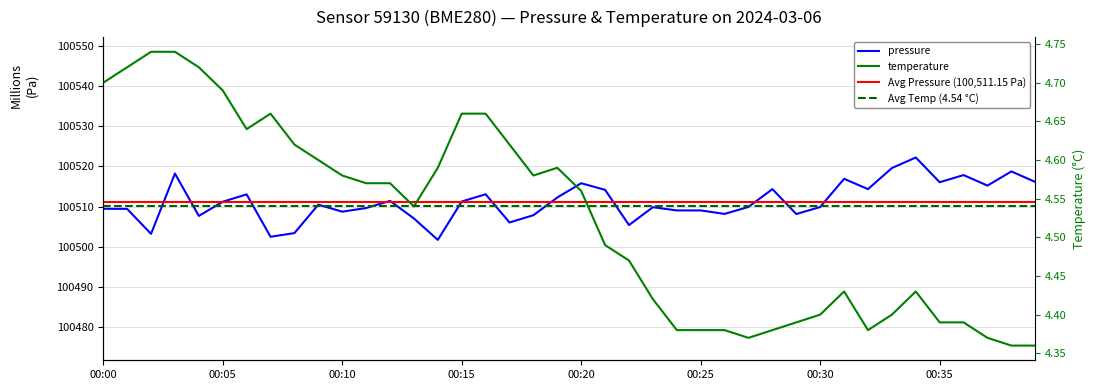

Where is the first local maximum for pressure?

00:03